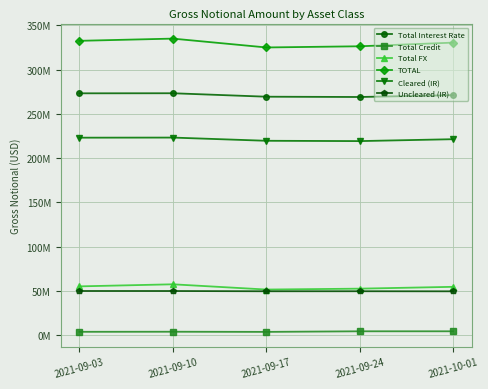

At which category does Total FX reach its first local valley?

2021-09-17